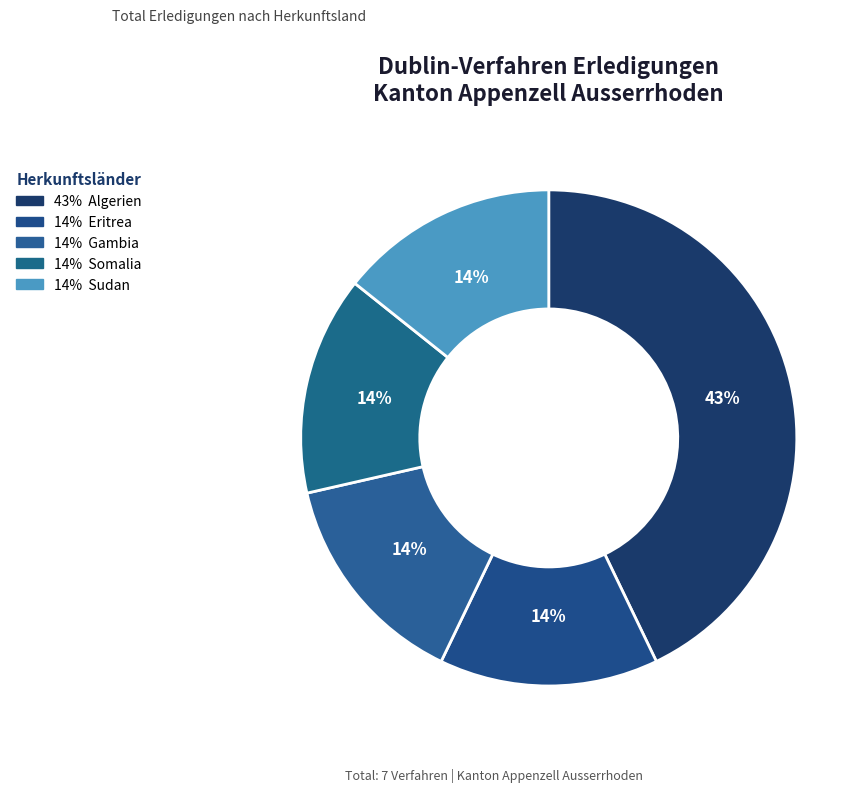

How many segments does this pie chart have?

5